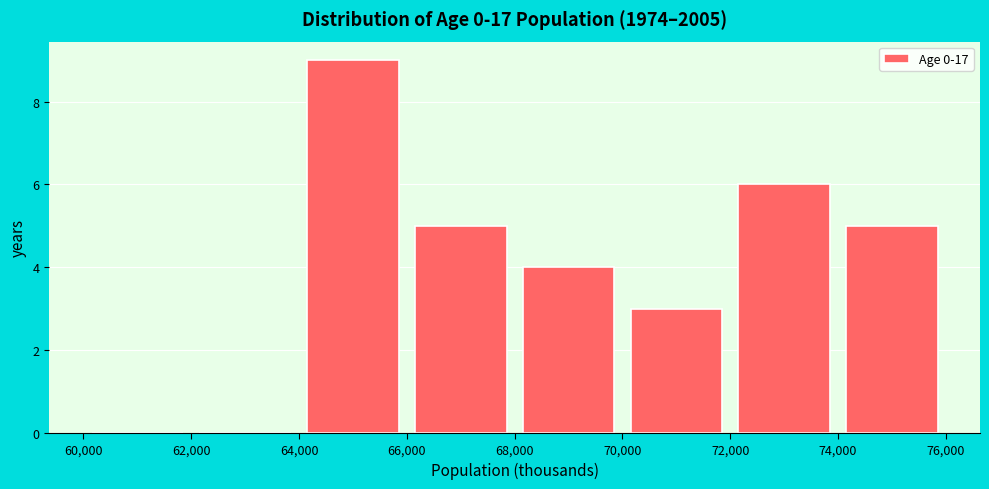

Reading left to right, transcribe this chart: for each bar, give the range it covers on the x-axis and its height. The values are not printed on the chart, so give them approximately, as read against the axis.

60,000 to 62,000: 0
62,000 to 64,000: 0
64,000 to 66,000: 9
66,000 to 68,000: 5
68,000 to 70,000: 4
70,000 to 72,000: 3
72,000 to 74,000: 6
74,000 to 76,000: 5